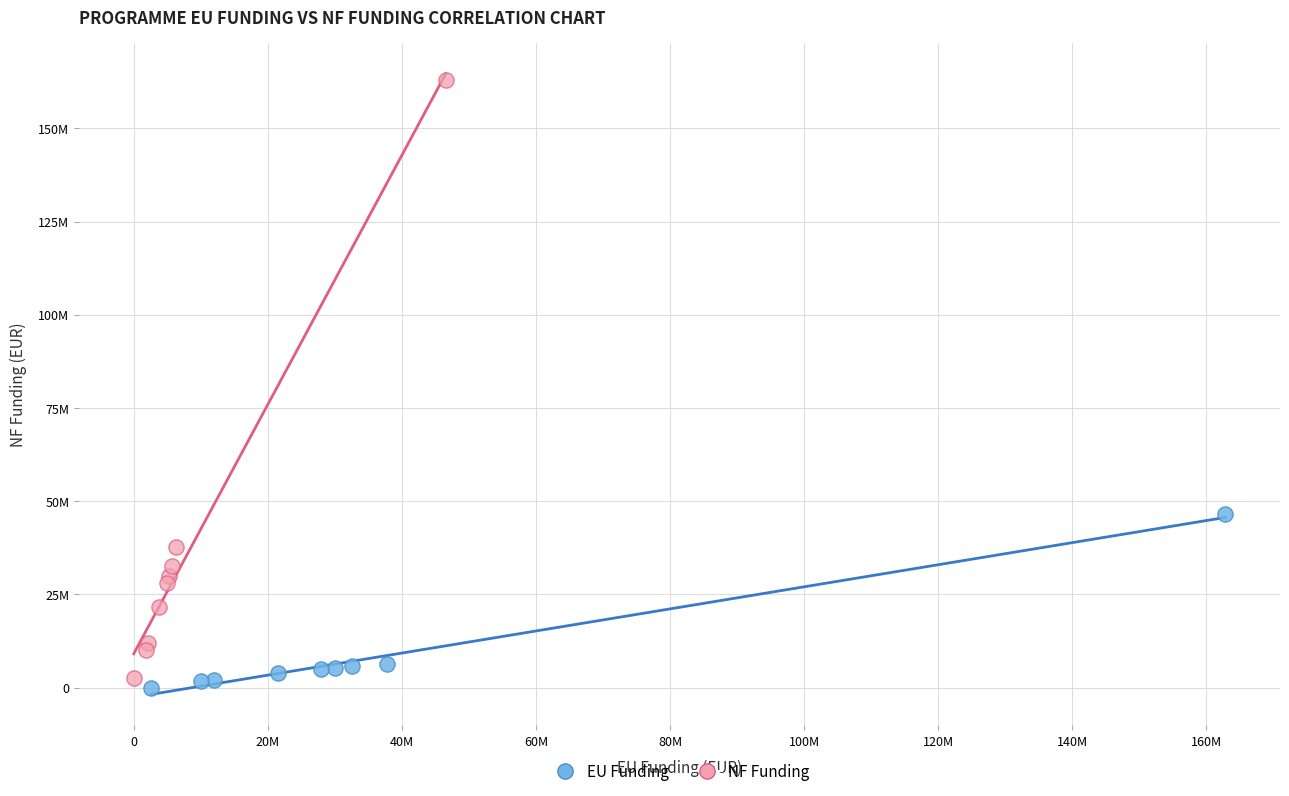

Which series has the largest Y range (max minus min)?

NF Funding